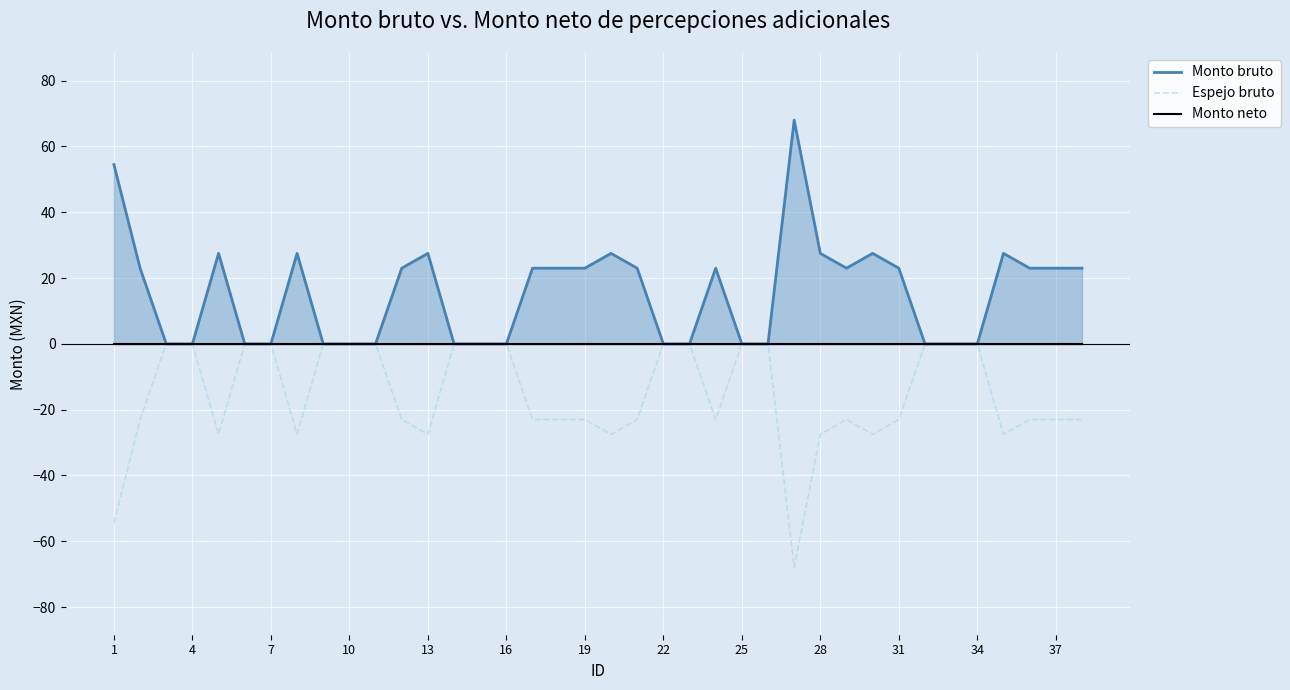

The Espejo bruto series shows -30.7 at 4. True or false?

False